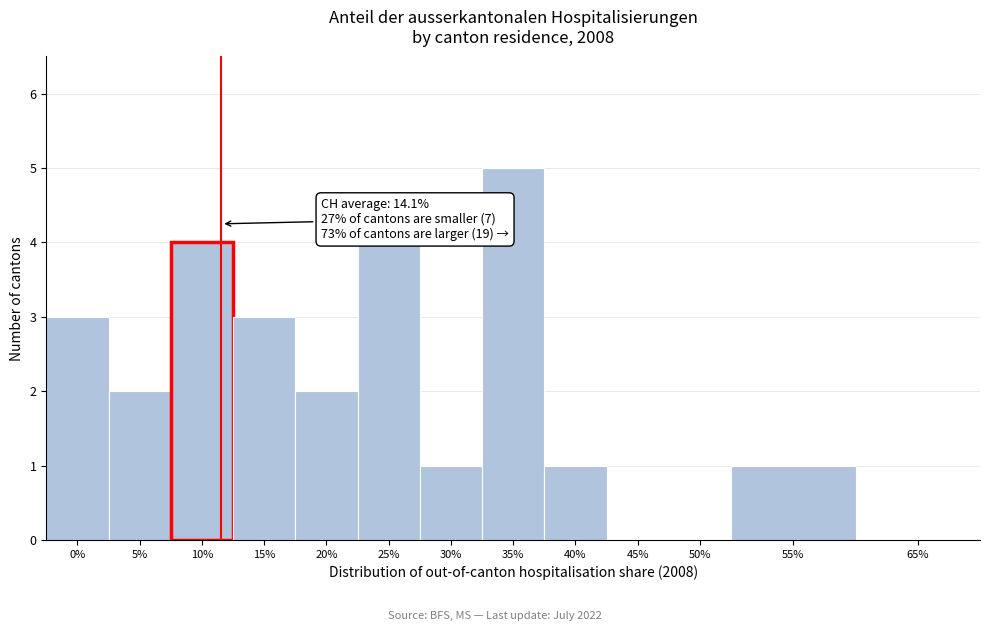

Reading left to right, extract all data points from this chart.

0%=3	5%=2	10%=4	15%=3	20%=2	25%=4	30%=1	35%=5	40%=1	45%=0	50%=0	55%=1	65%=0